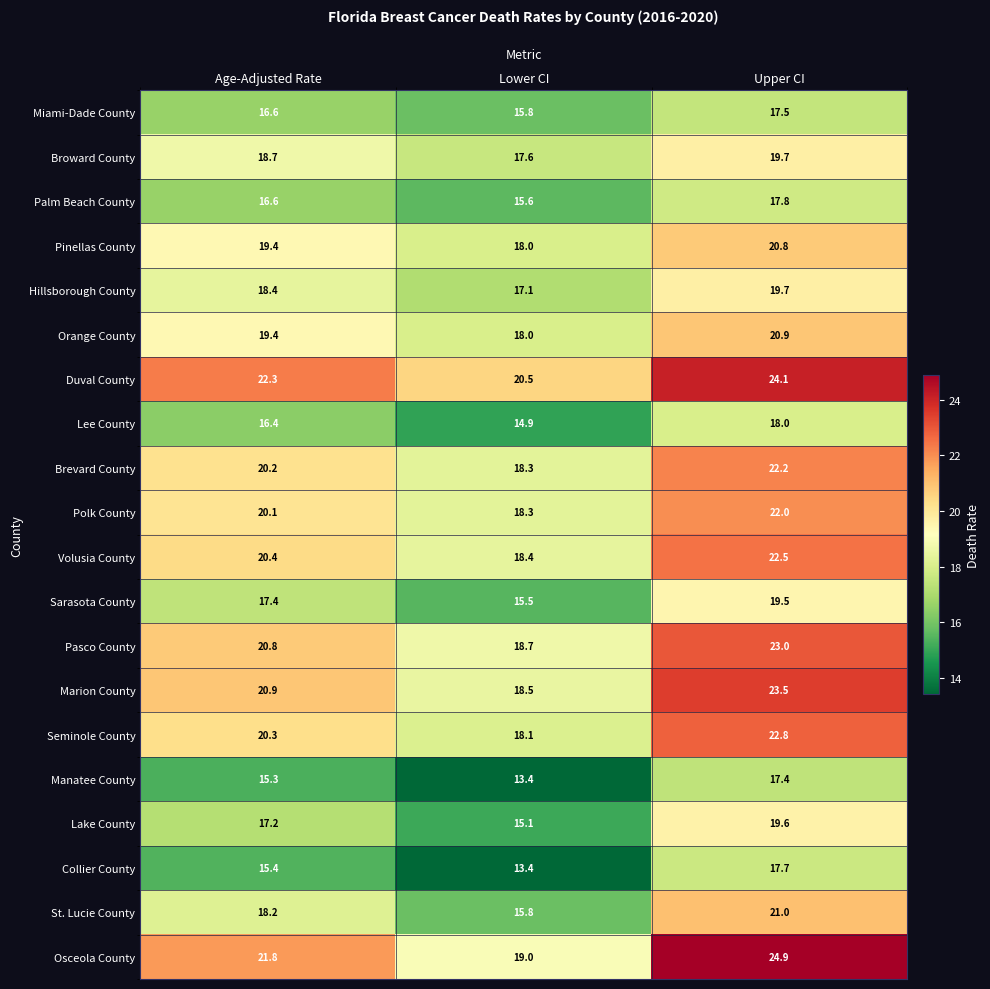

Is it true that Collier County equals 17.7 at Upper CI?

True